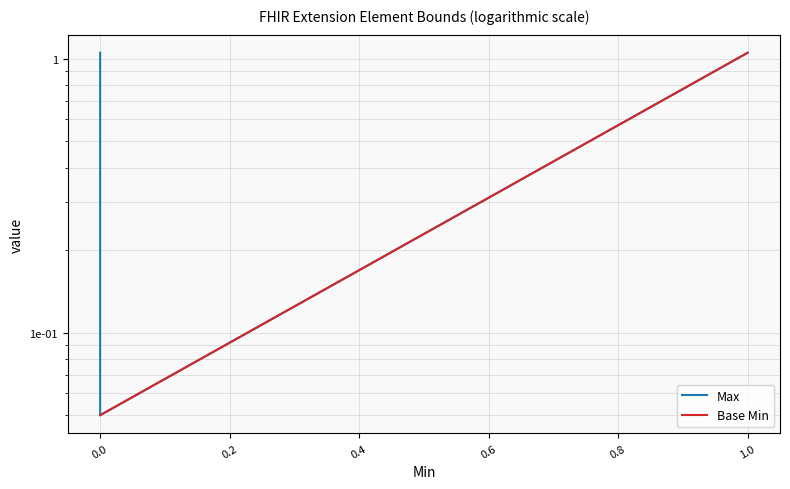

Does the chart display data point markers on the line(s)?

No